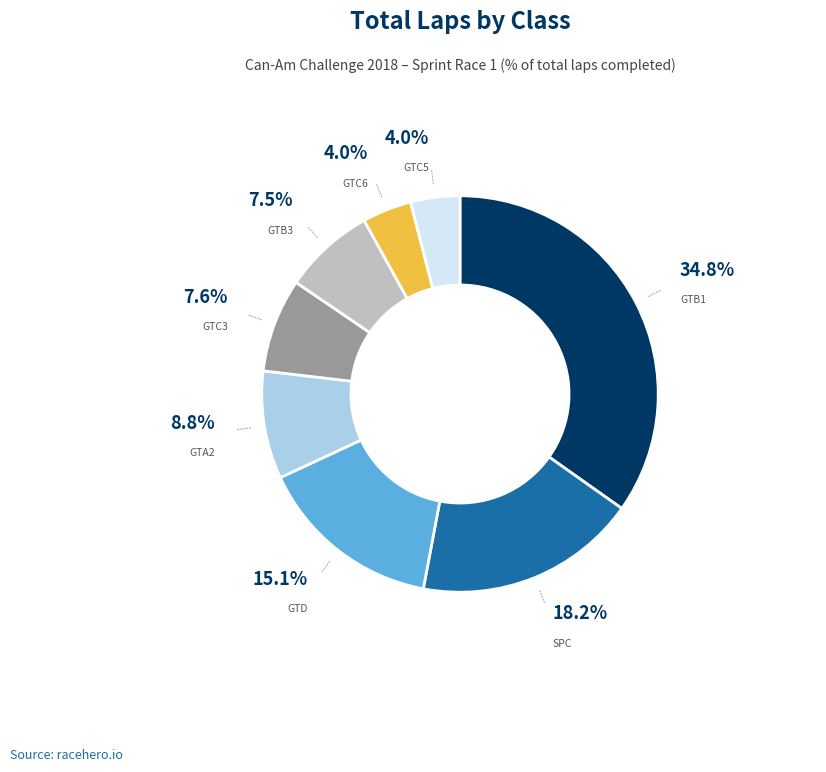

How many segments does this pie chart have?

8